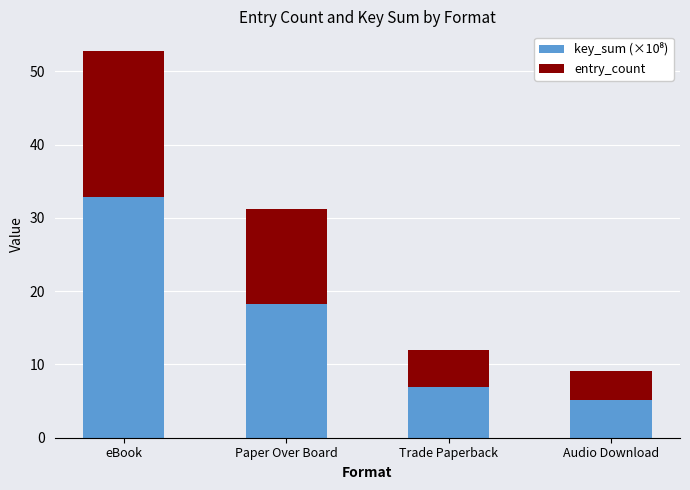

At which category is the sum across all series the highest?

eBook